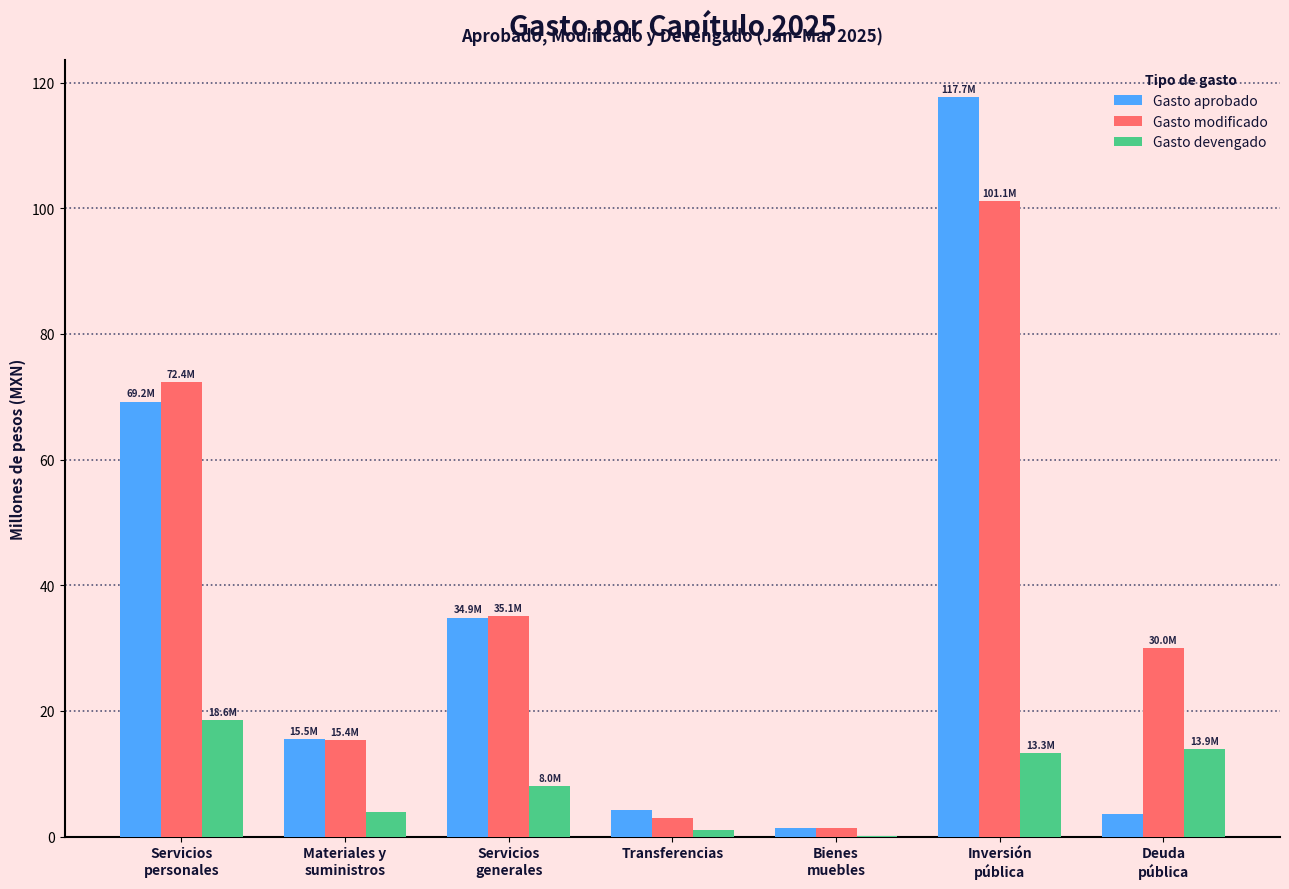

What is the spread (max minus min) of values at Deuda
pública?

26.4